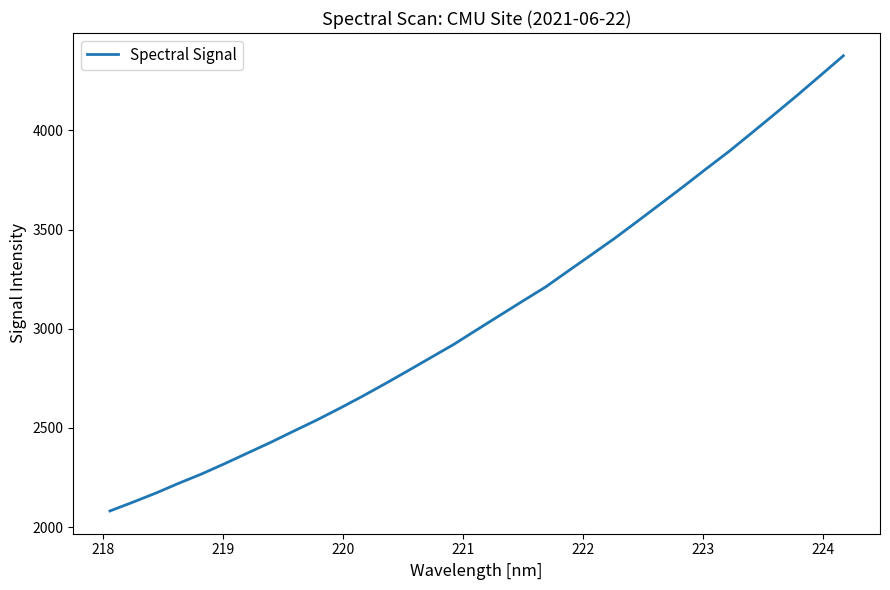

What is the difference between the maximum and minimum values?

2294.0